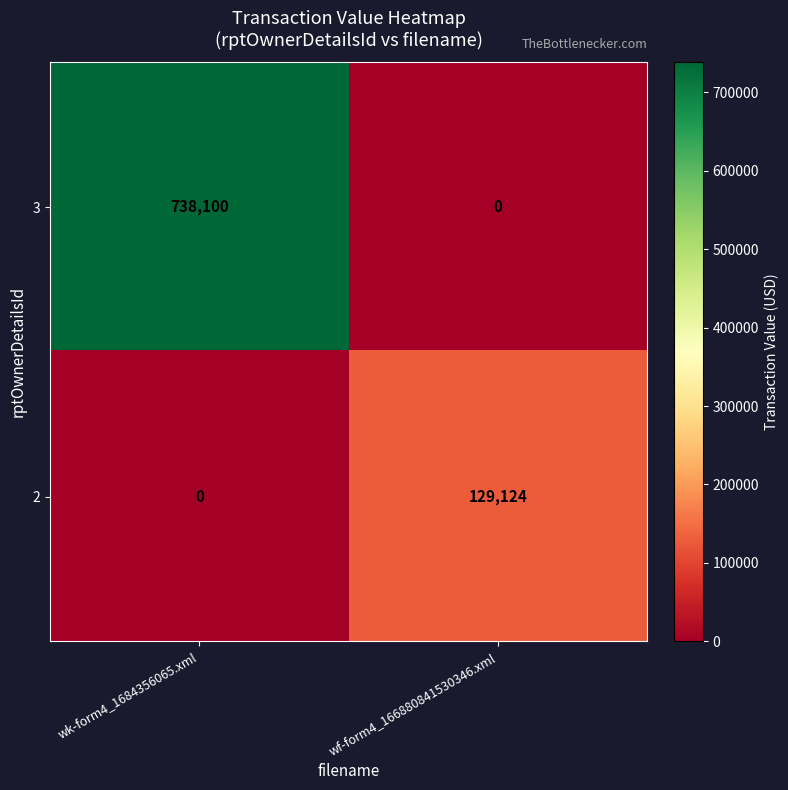

What value does the 3 series have at wk-form4_1684356065.xml, to the nearest 50?

738100